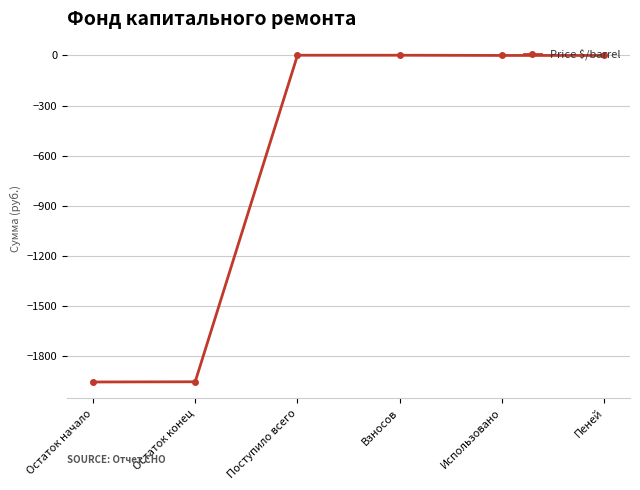

What is the minimum value shown in the chart?

-1956.6